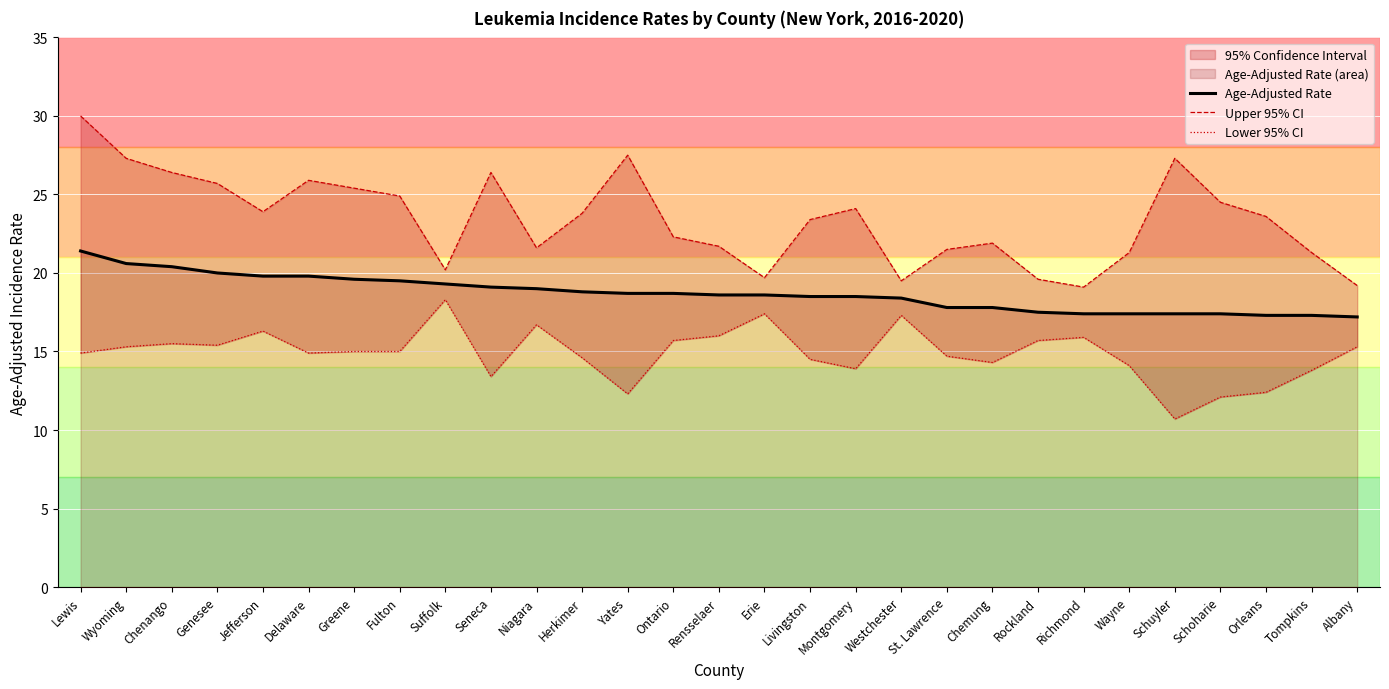

At which label does Lower 95% CI first exceed 15?

Wyoming